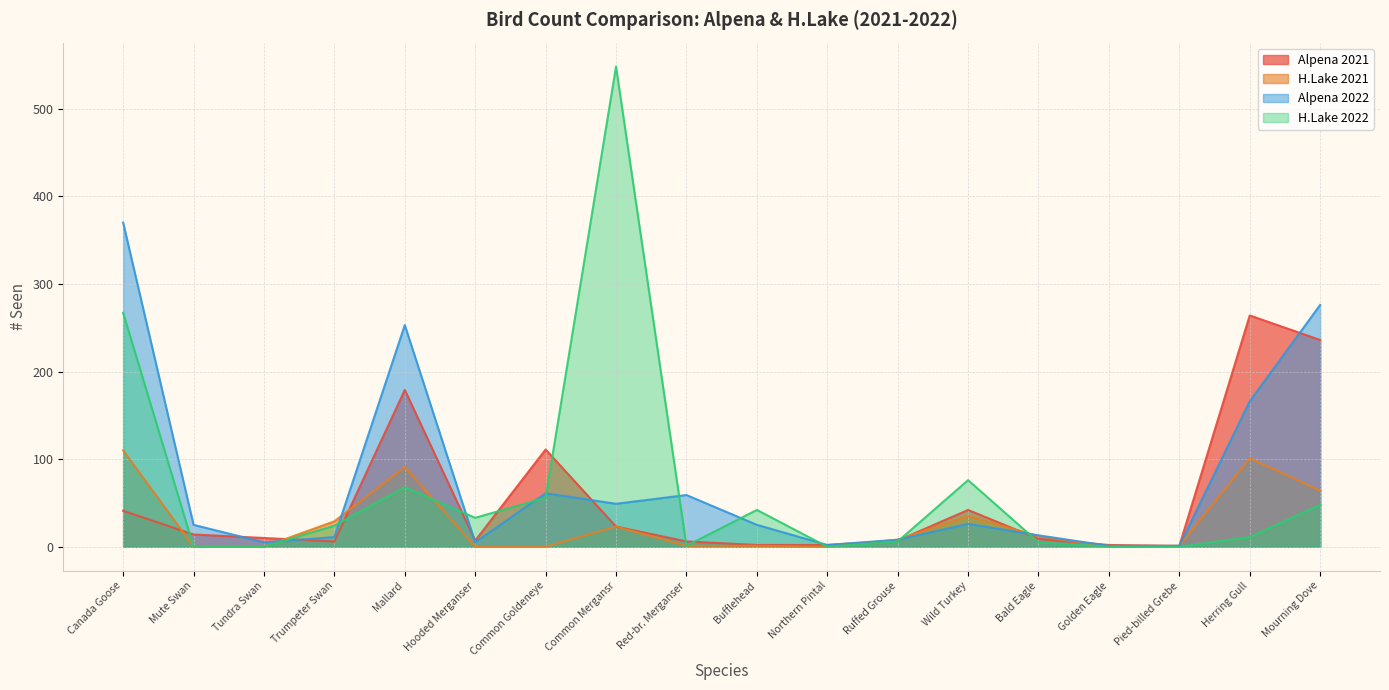

How many values in the Alpena 2022 series exceed 25?

8